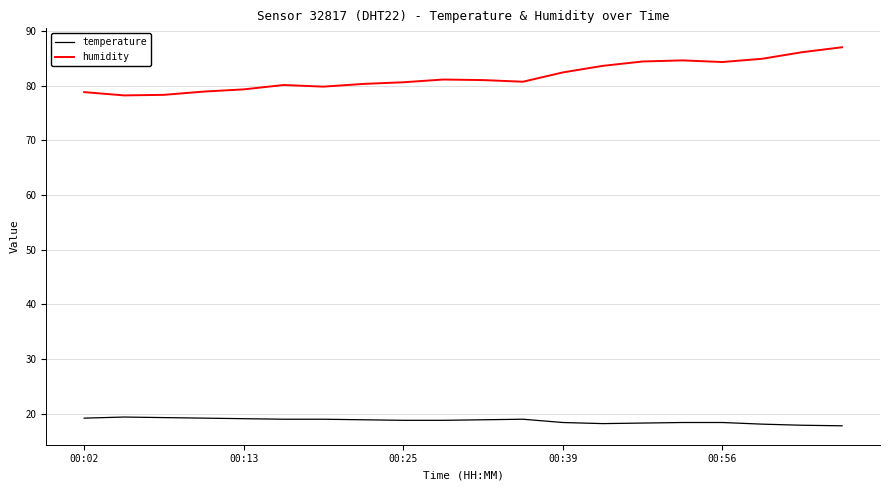

Is this an area chart (filled region under the line)?

No